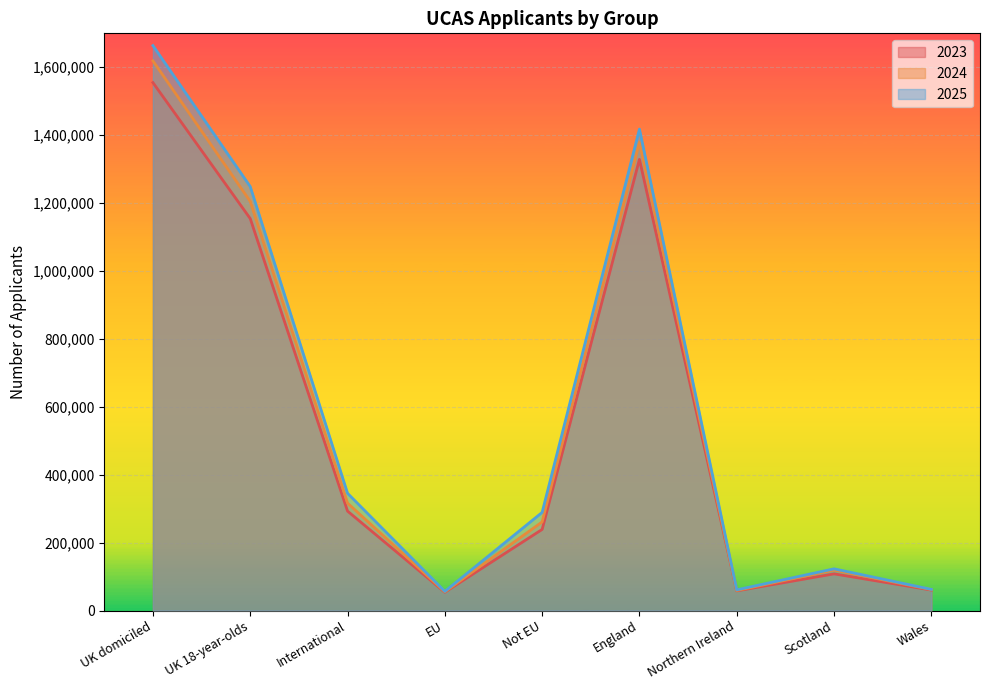

How many interior local valleys does the 2024 series have?

2